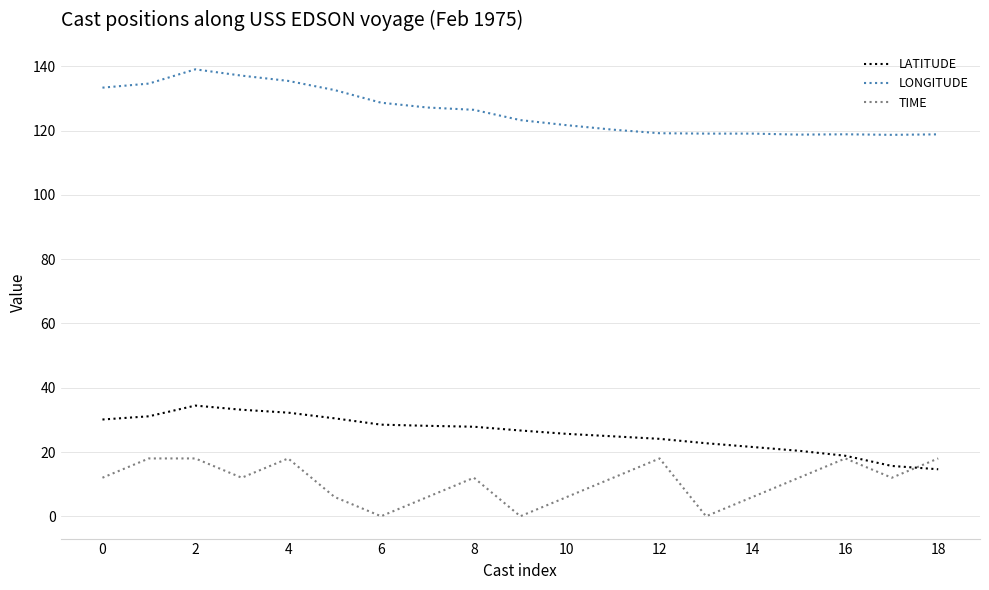

Rank the series by their maximum value, from highest to lowest.

LONGITUDE, LATITUDE, TIME